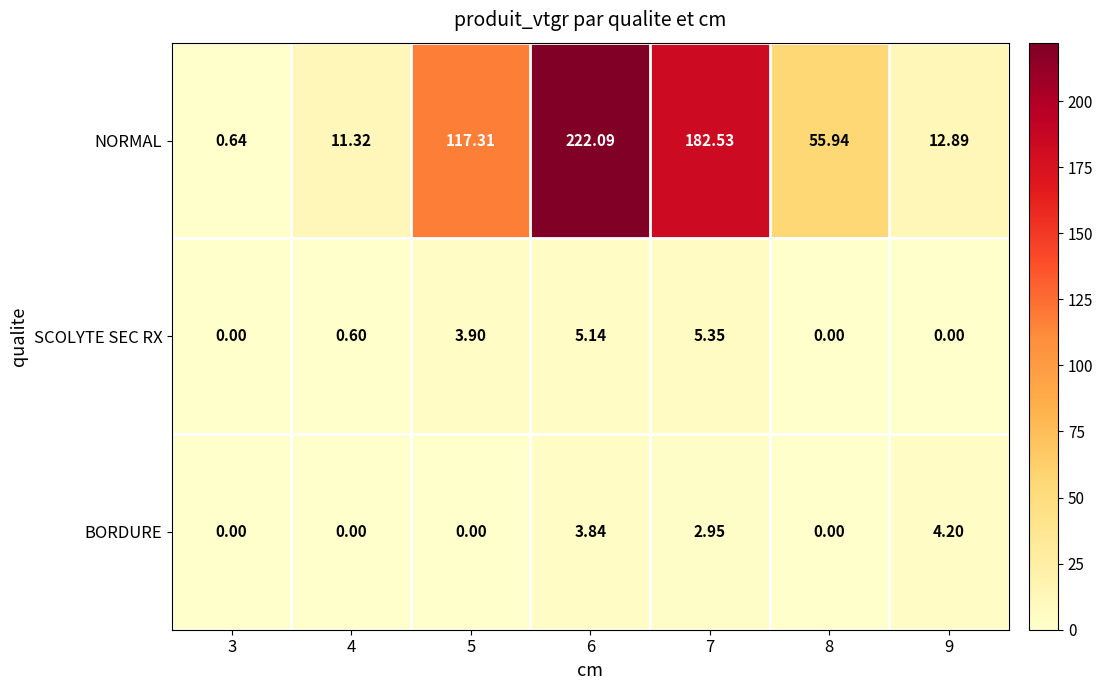

Which series changed the most between 4 and 6?

NORMAL